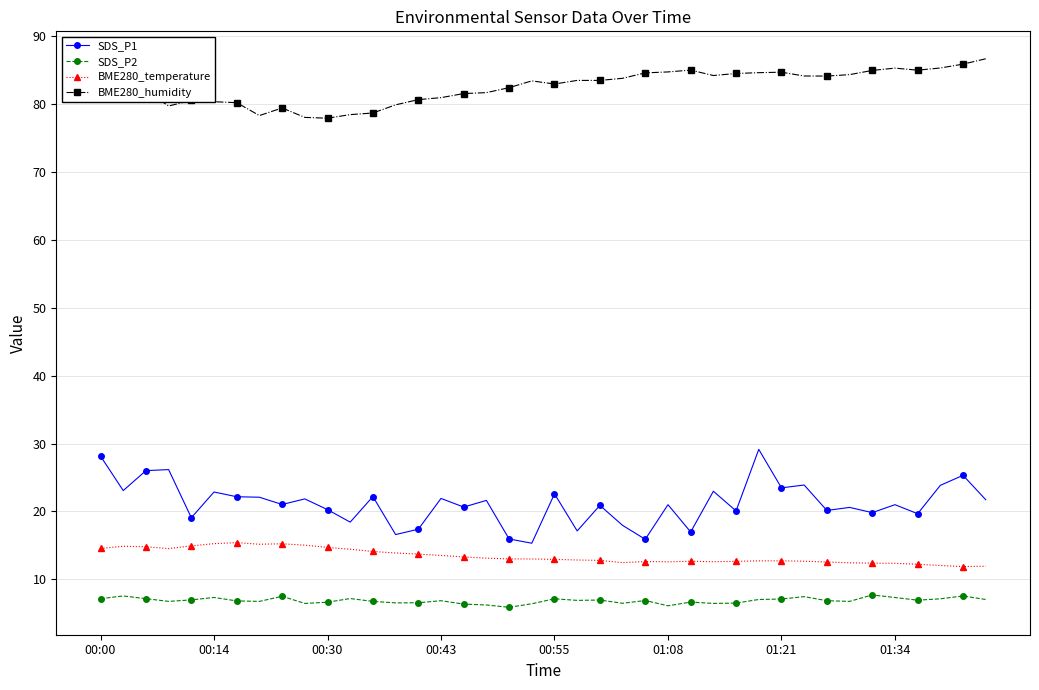

How many categories are shown in the chart?

40